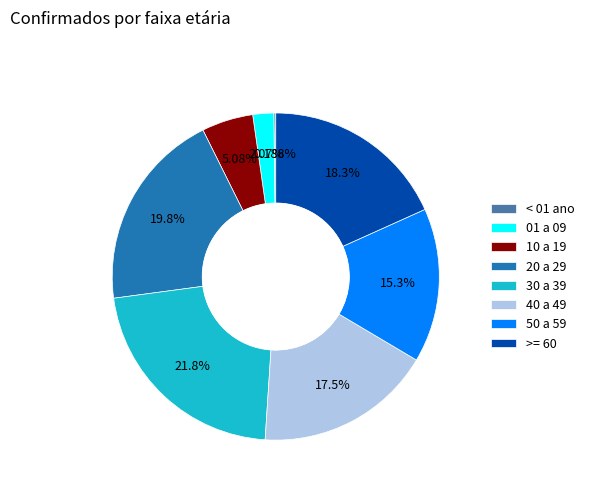

True or false: 30 a 39 accounts for 29% of the total.

False